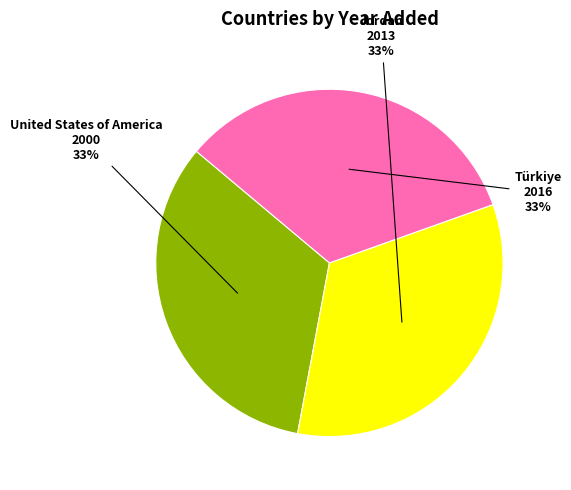

Does any single category account for the majority?

No